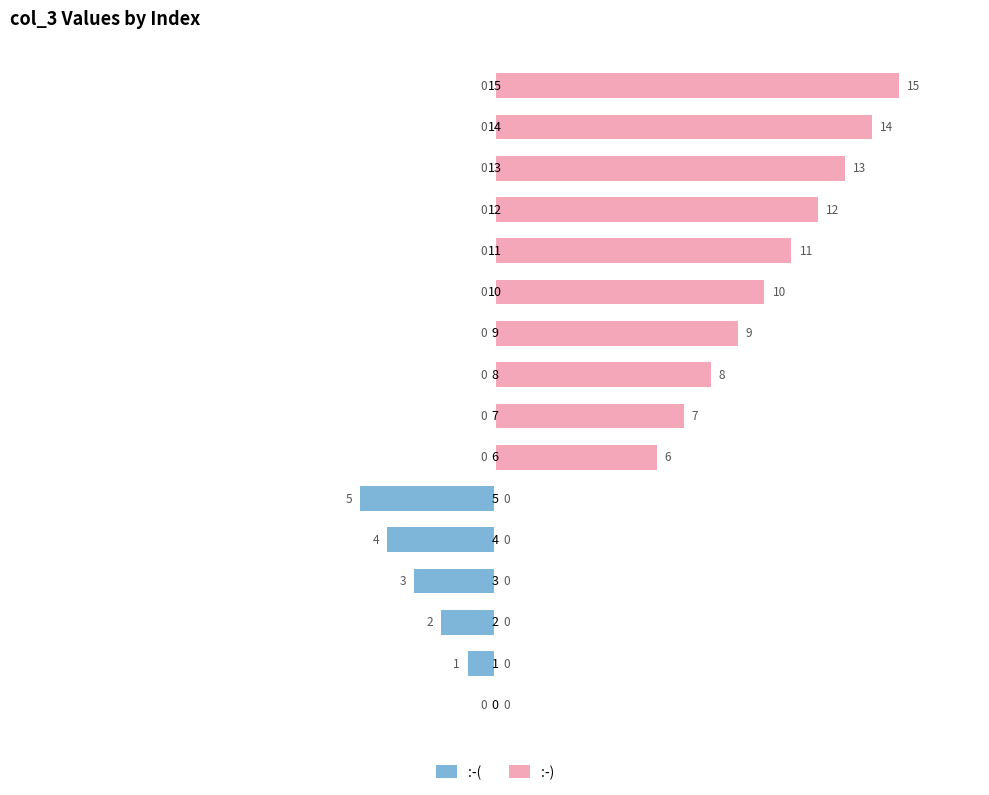

What is the label of the 12th bar from the left?

11